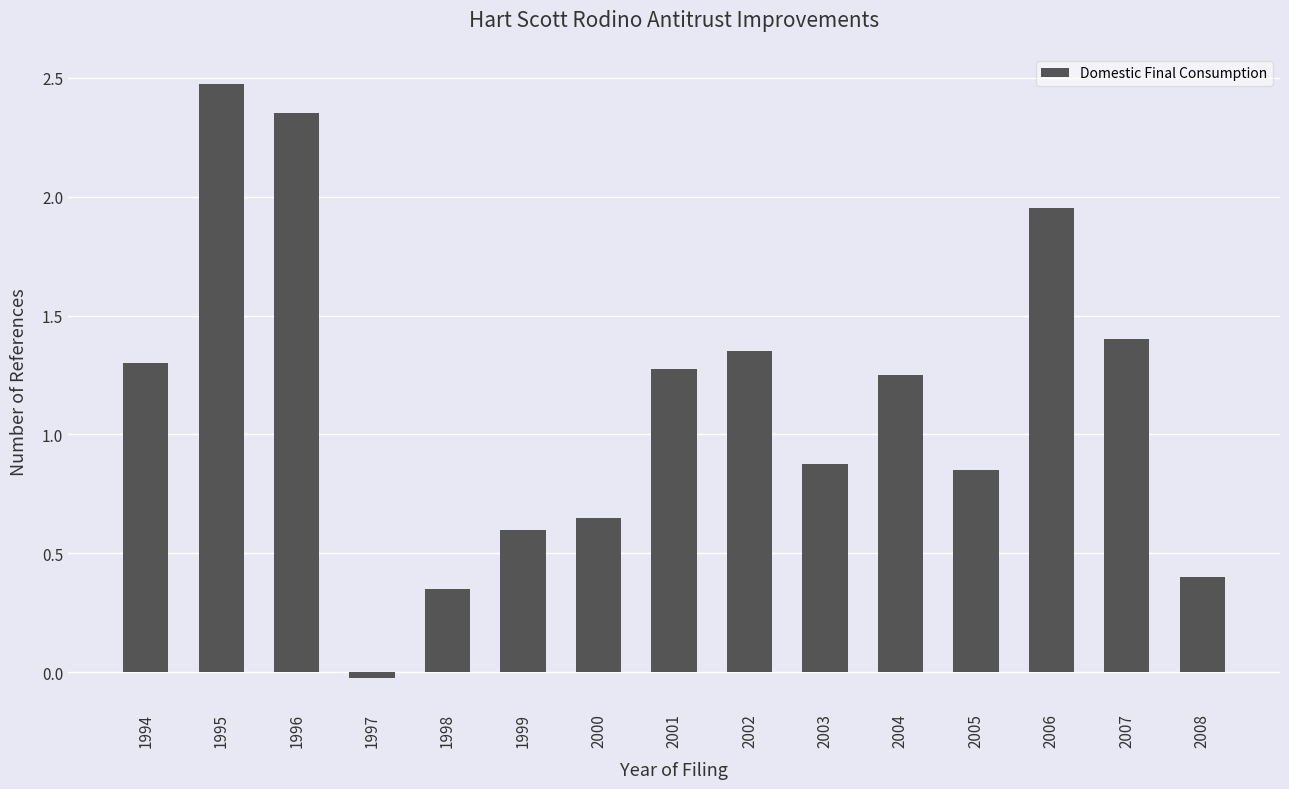

The value at 1994 is 1.3. True or false?

True